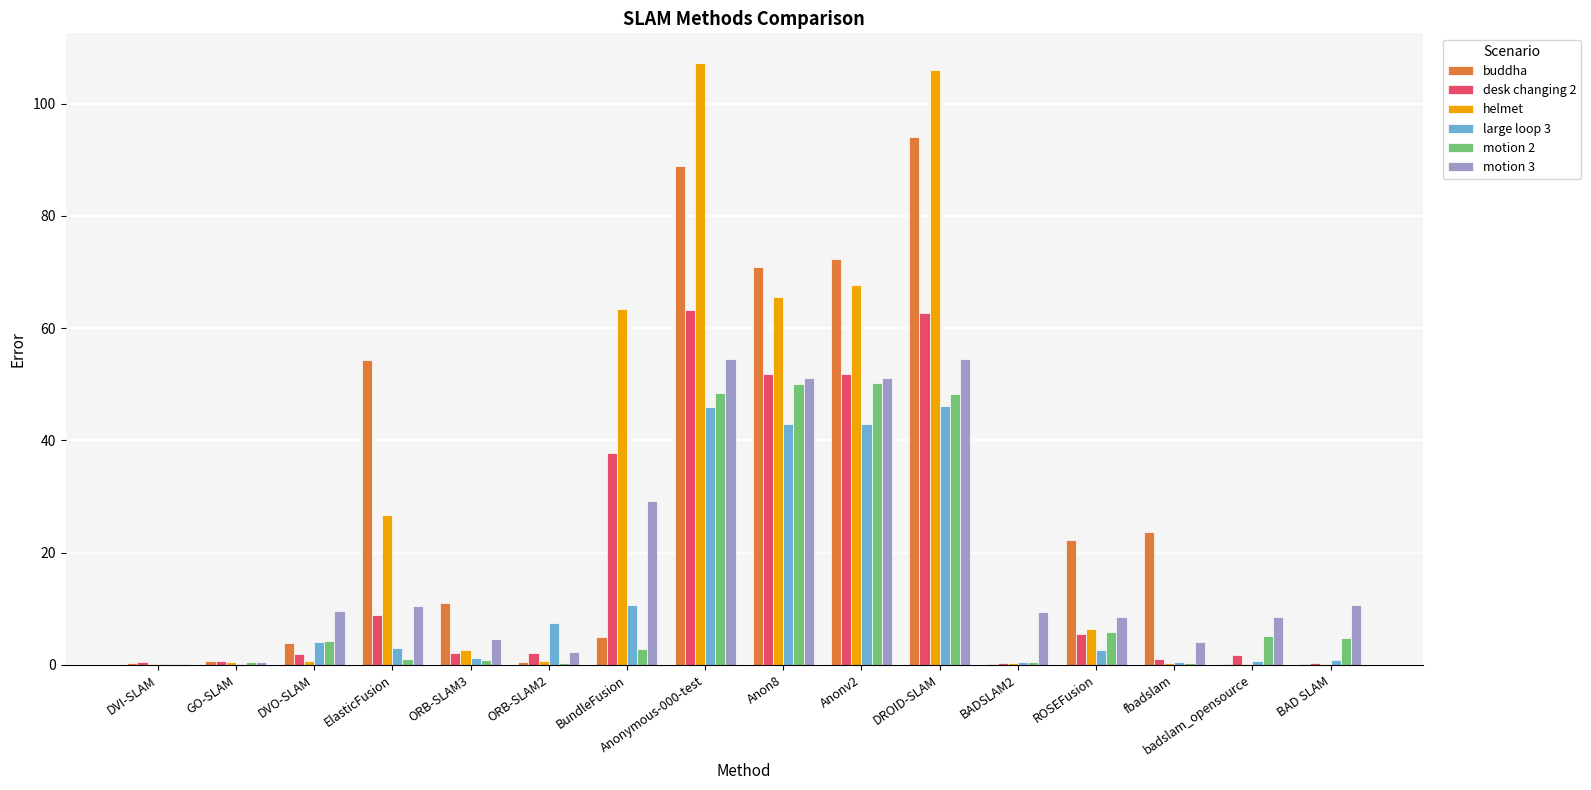

What is the approximate value of motion 2 at ROSEFusion?

5.8